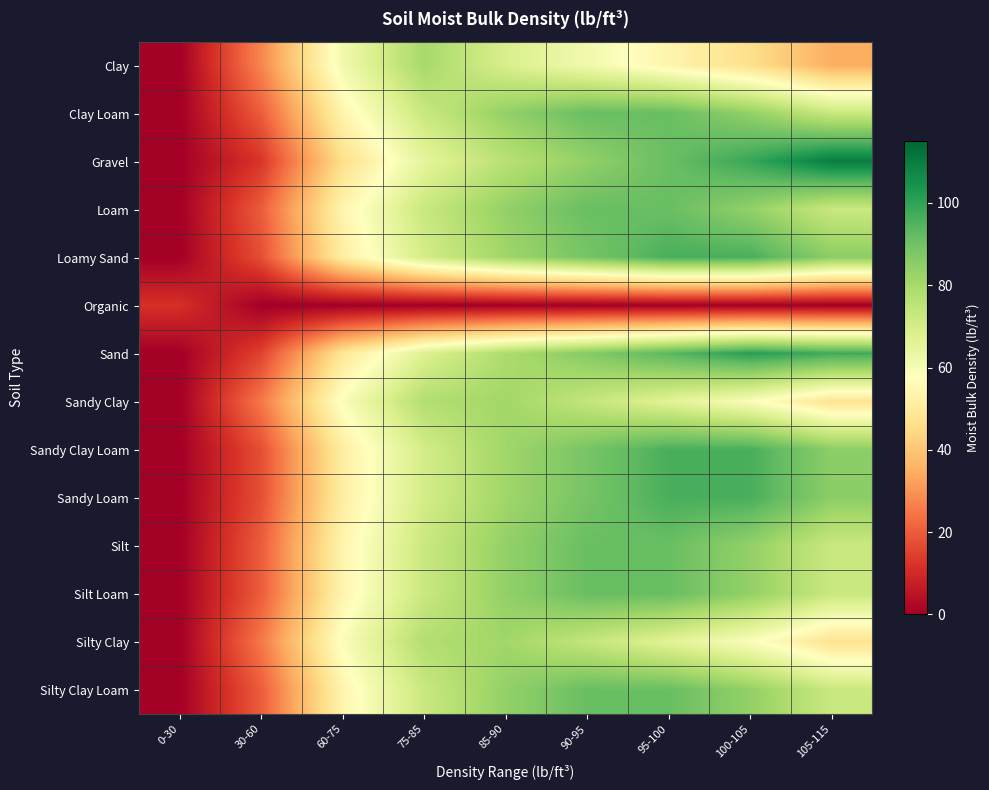

At 60-75, list the series in order from largest to smallest.

Clay, Sandy Clay, Silty Clay, Clay Loam, Loam, Silt, Silt Loam, Silty Clay Loam, Loamy Sand, Sandy Clay Loam, Sandy Loam, Sand, Gravel, Organic